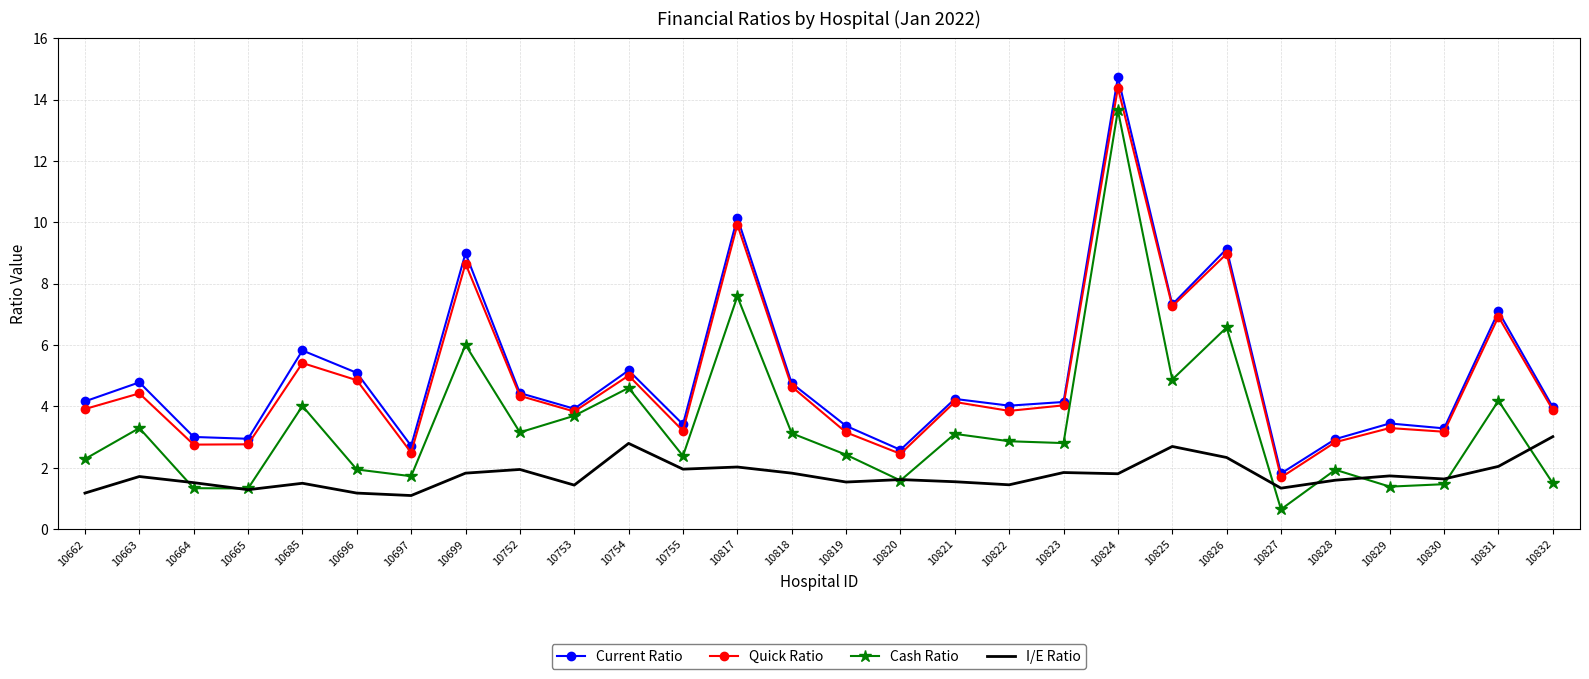

Where is Cash Ratio nearest to the value 7?

10826